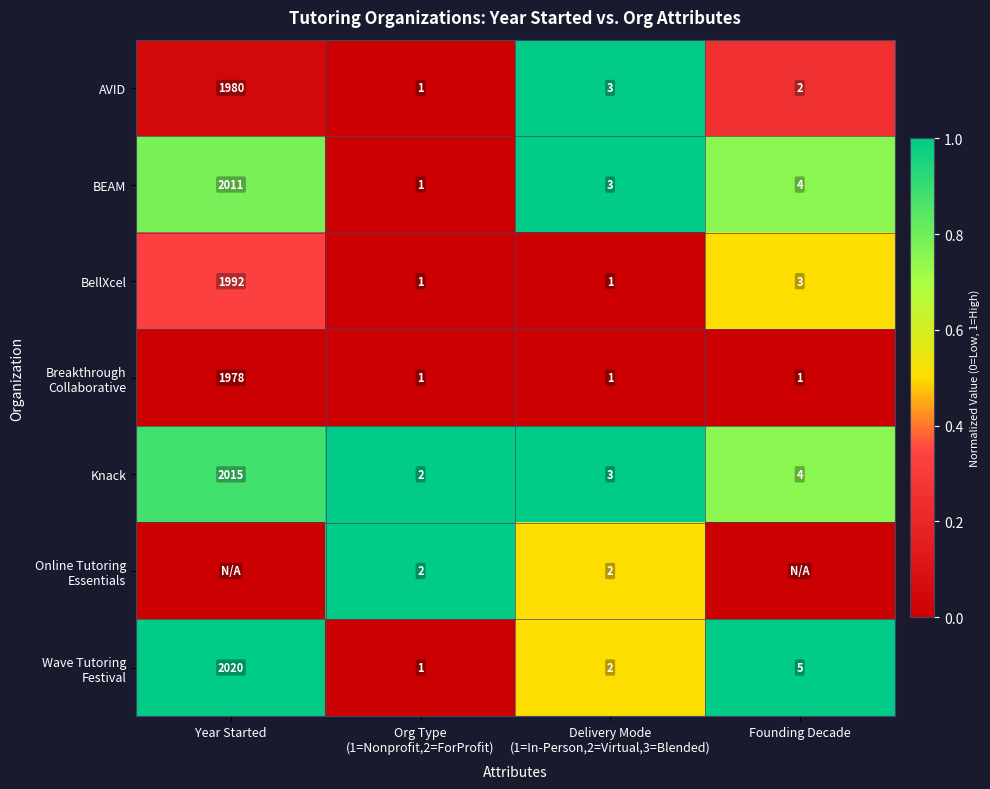

At which label does BellXcel first exceed 3?

Year Started